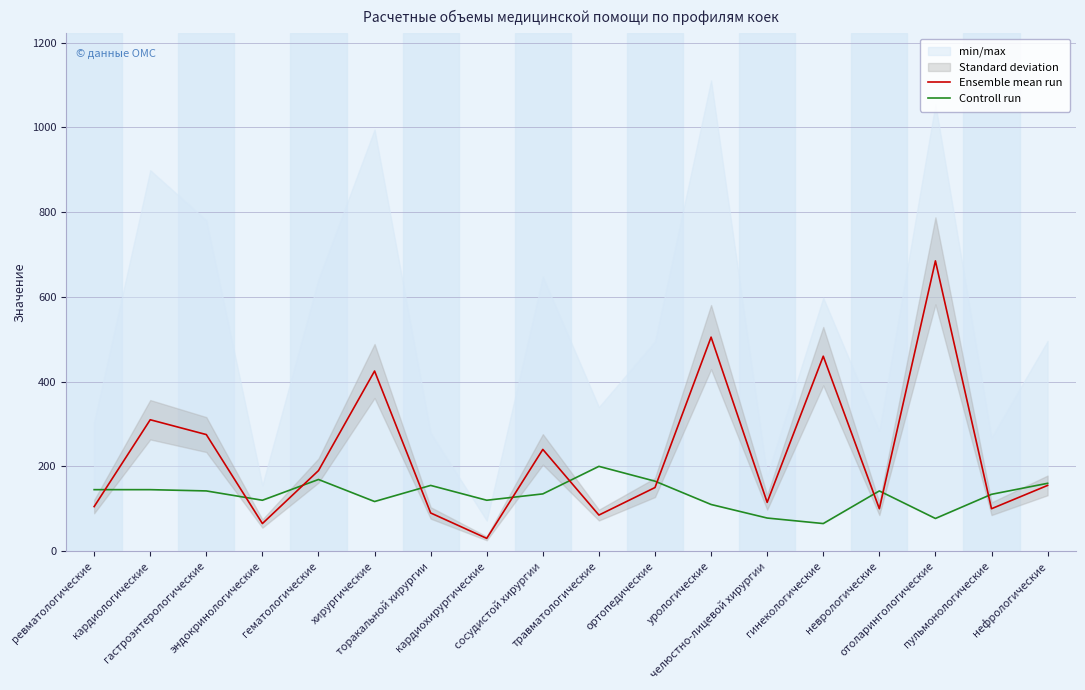

Which has a higher value, сосудистой хирургии or гематологические?

сосудистой хирургии